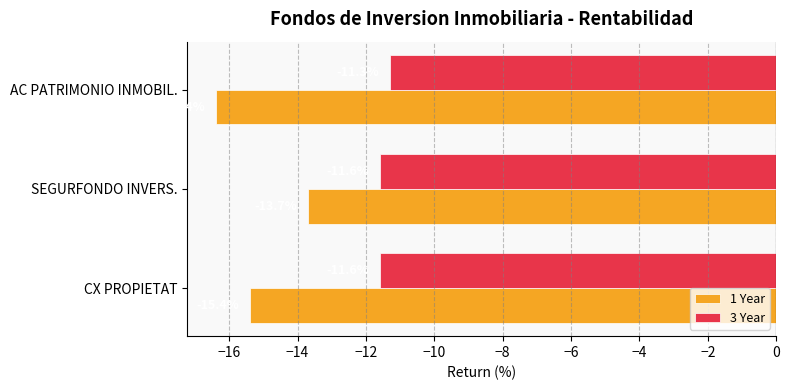

What is the difference between the maximum and second lowest values in the 3 Year series?

0.3